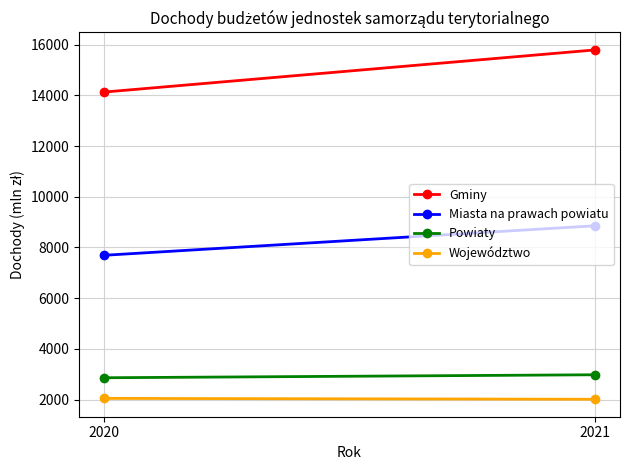

Which category has the lowest value in the Gminy series?

2020